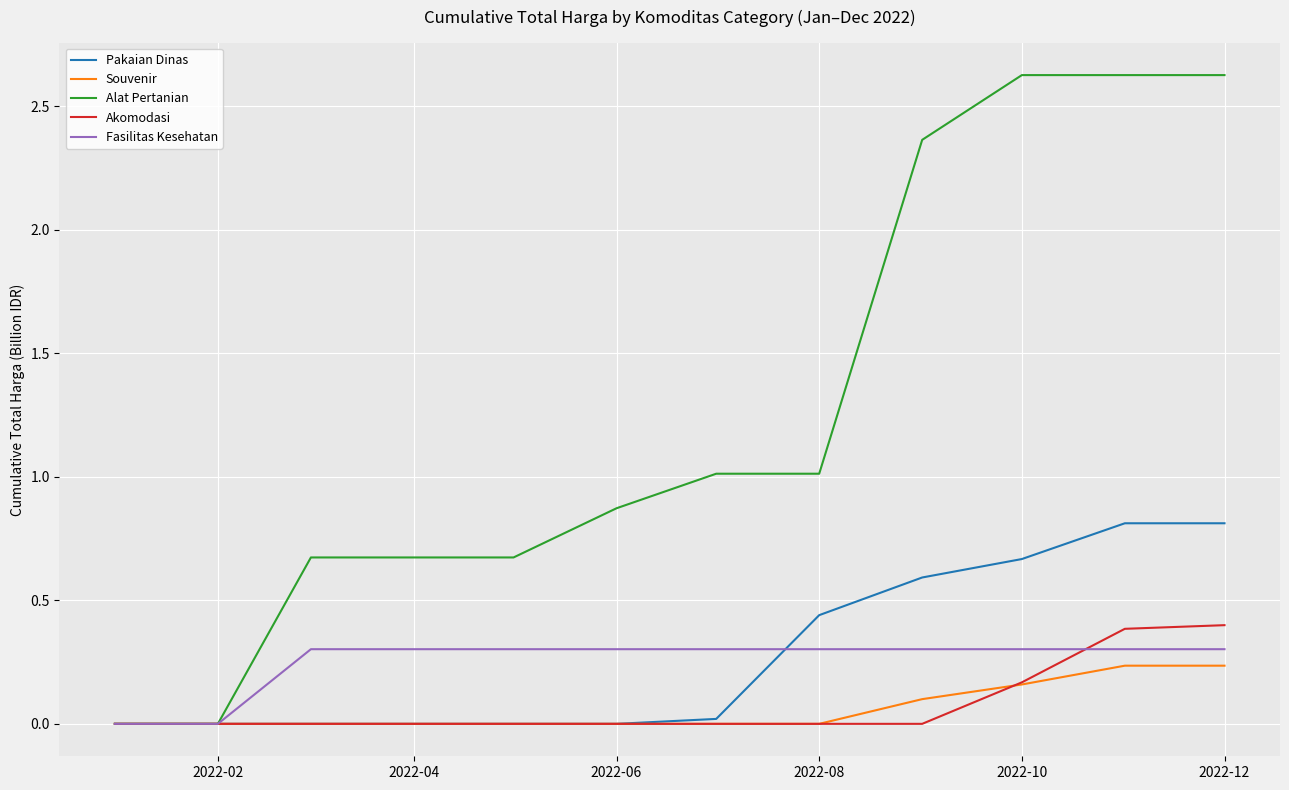

Which series has the largest total across all categories?

Alat Pertanian